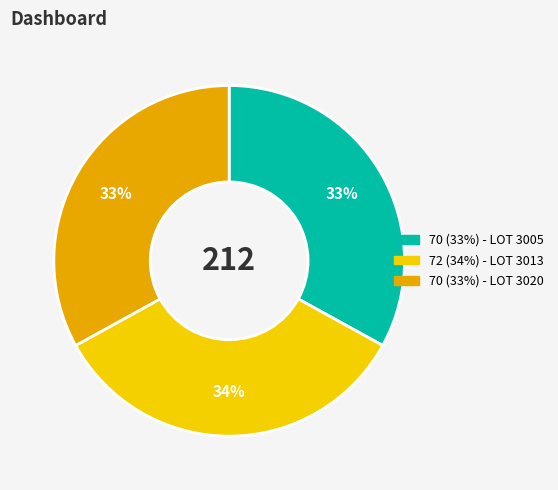

To the nearest percent, what is the difference between the largest and smallest slice percentages?

1%